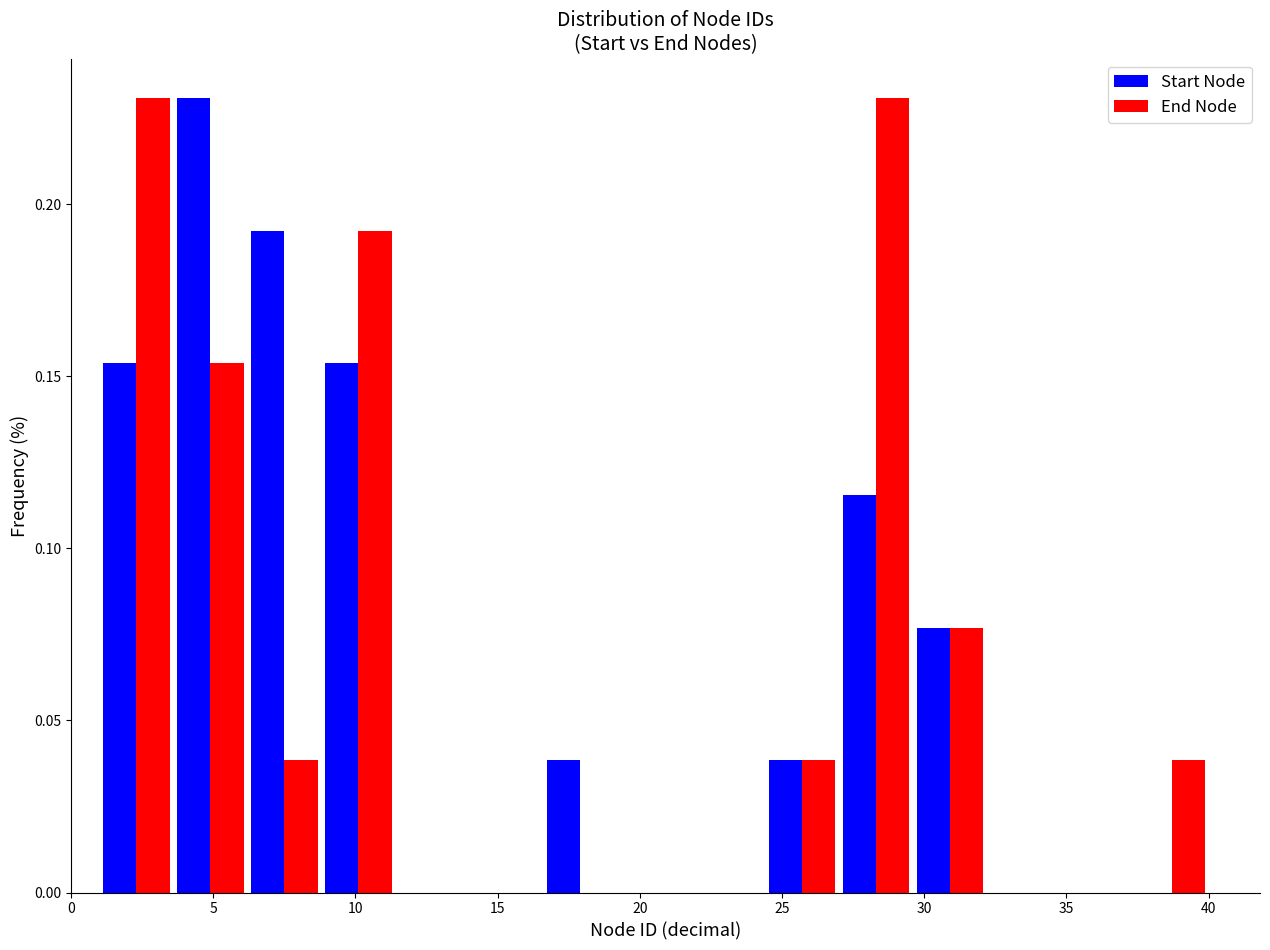

Reading left to right, list every range on the x-axis with the height of the bar of each series over it. Neither the bar edges nor the heights are printed on the chart, so give them approximately, as read against the axes.

1.0 to 3.6: Start Node=0.155	End Node=0.230
3.6 to 6.2: Start Node=0.230	End Node=0.155
6.2 to 8.8: Start Node=0.190	End Node=0.040
8.8 to 11.4: Start Node=0.155	End Node=0.190
11.4 to 14.0: Start Node=0	End Node=0
14.0 to 16.6: Start Node=0	End Node=0
16.6 to 19.2: Start Node=0.040	End Node=0
19.2 to 21.8: Start Node=0	End Node=0
21.8 to 24.4: Start Node=0	End Node=0
24.4 to 27.0: Start Node=0.040	End Node=0.040
27.0 to 29.6: Start Node=0.115	End Node=0.230
29.6 to 32.2: Start Node=0.075	End Node=0.075
32.2 to 34.8: Start Node=0	End Node=0
34.8 to 37.4: Start Node=0	End Node=0
37.4 to 40.0: Start Node=0	End Node=0.040